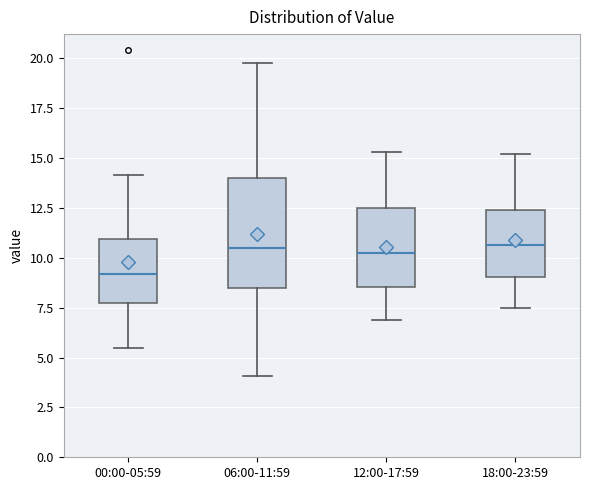

Reading left to right, read every box against the y-axis: the position of its median line, the range the box covers, and the ends of its whiskers. The values are not printed on the chart, so give them approximately, as read against the axis.

00:00-05:59: median 9.0, box 8.0 to 11.0, whiskers 5.5 to 14.0
06:00-11:59: median 10.5, box 8.5 to 14.0, whiskers 4.0 to 20.0
12:00-17:59: median 10.5, box 8.5 to 12.5, whiskers 7.0 to 15.5
18:00-23:59: median 10.5, box 9.0 to 12.5, whiskers 7.5 to 15.0